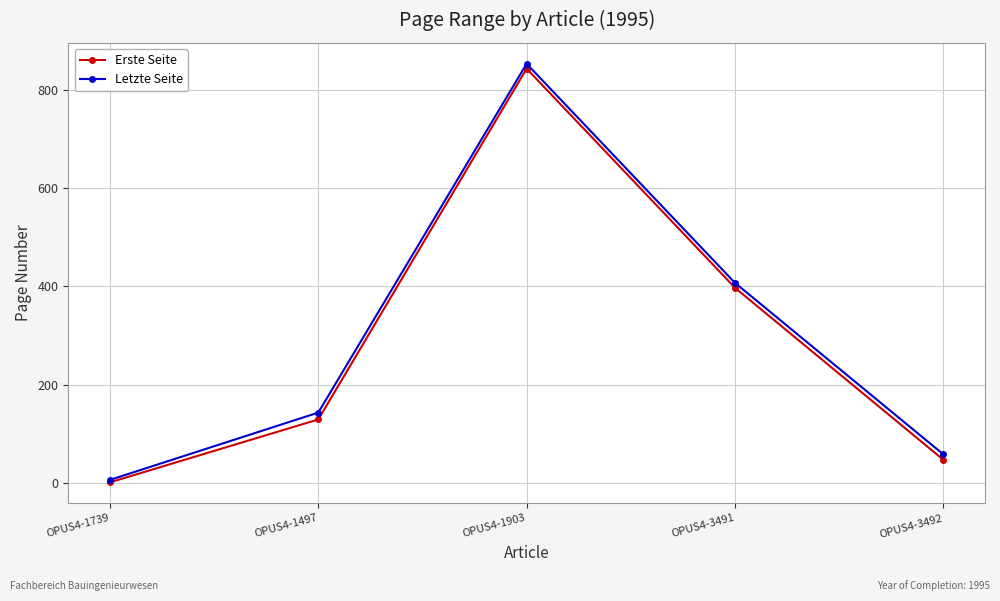

What is the label of the 3rd point from the left?

OPUS4-1903